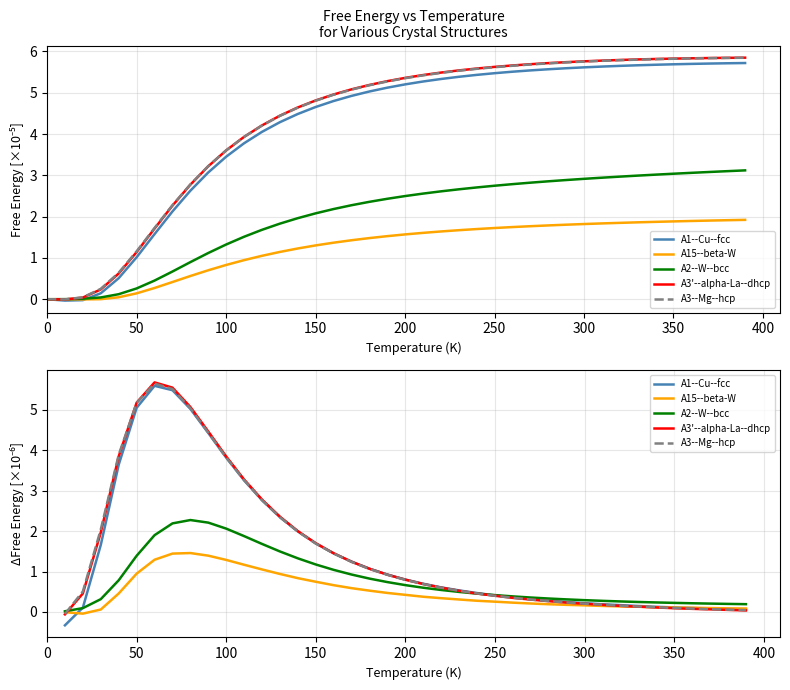

Does the chart have visible grid lines?

Yes